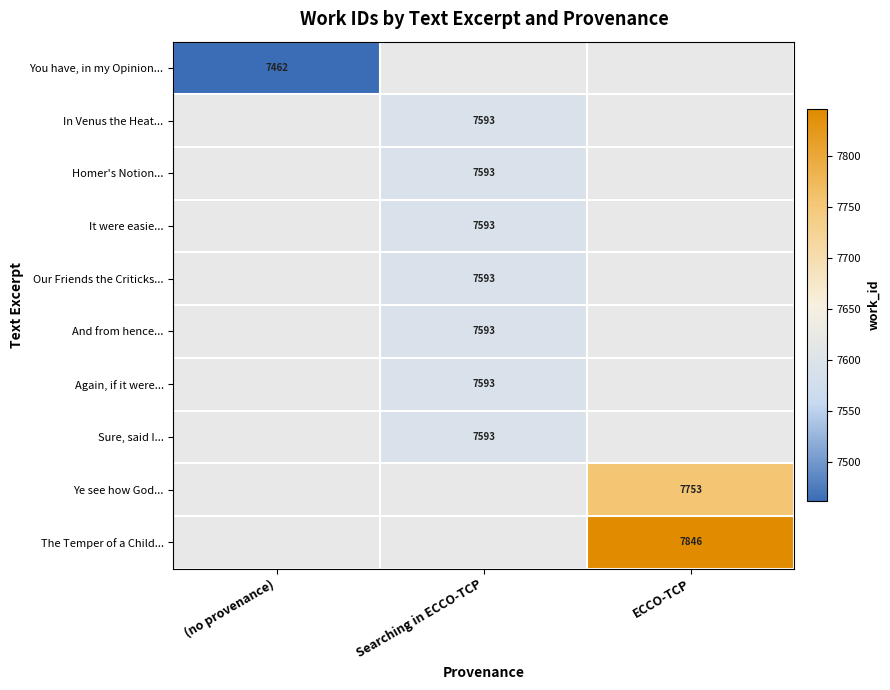

What is the smallest value displayed?

7462.0